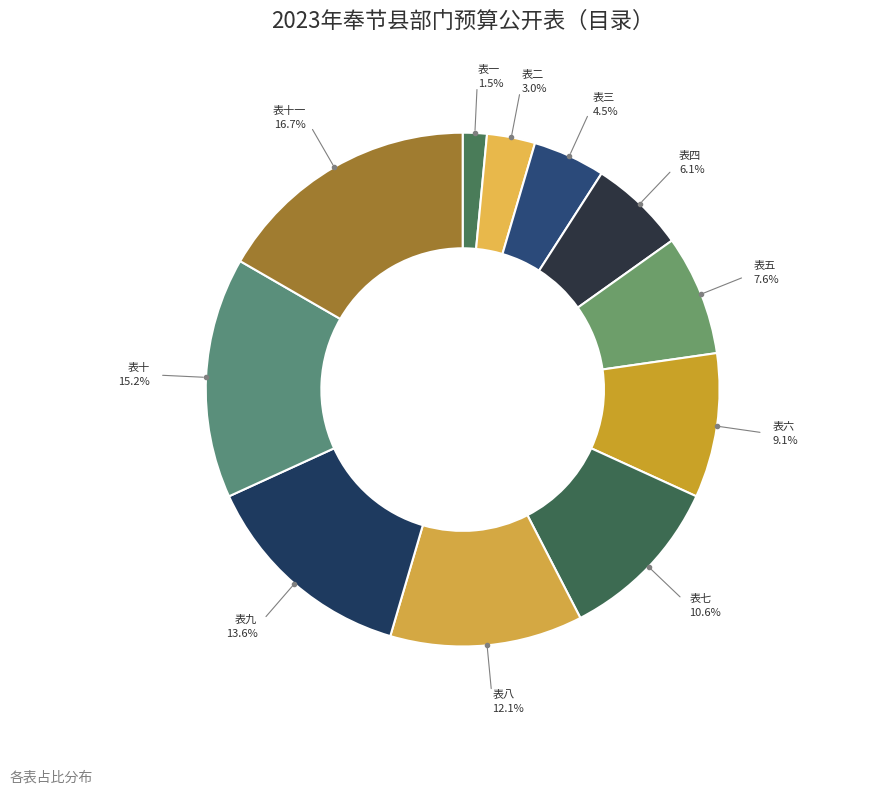

How many segments does this pie chart have?

11